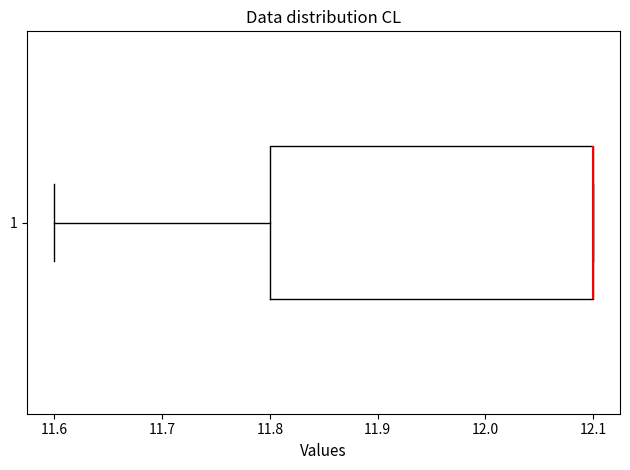

Transcribe this box plot: give where the median line is, the range the box spans, and where the two whiskers end, as read against the x-axis. The values are not printed on the chart, so give them approximately, as read against the axis.

median 12.1 (drawn on the box's right edge), box 11.8 to 12.1, whiskers 11.6 to 12.1